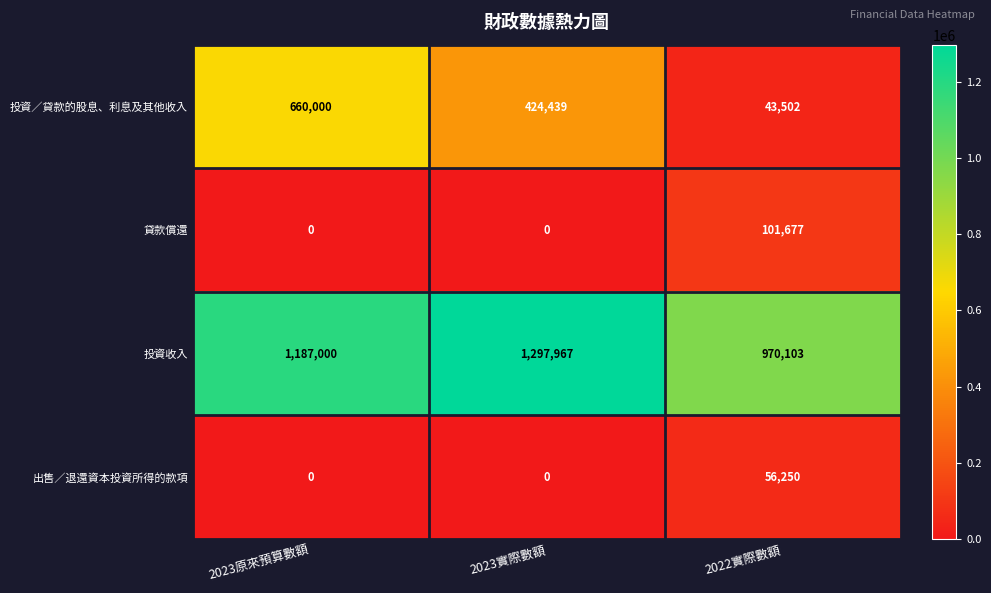

Count the 出售／退還資本投資所得的款項 values in the range 0 to 56250.

3